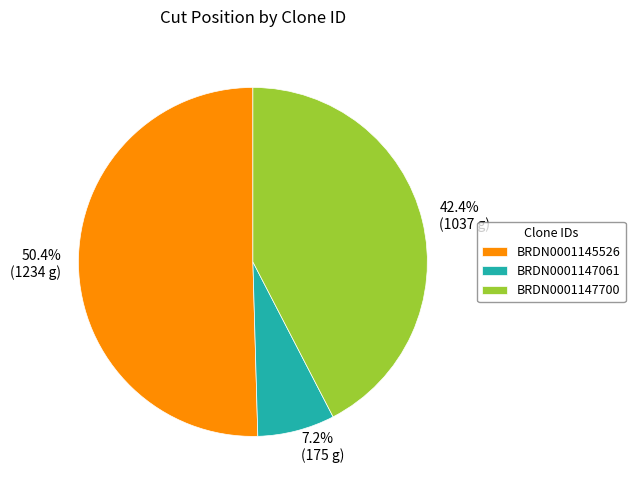

Does any single category account for the majority?

Yes